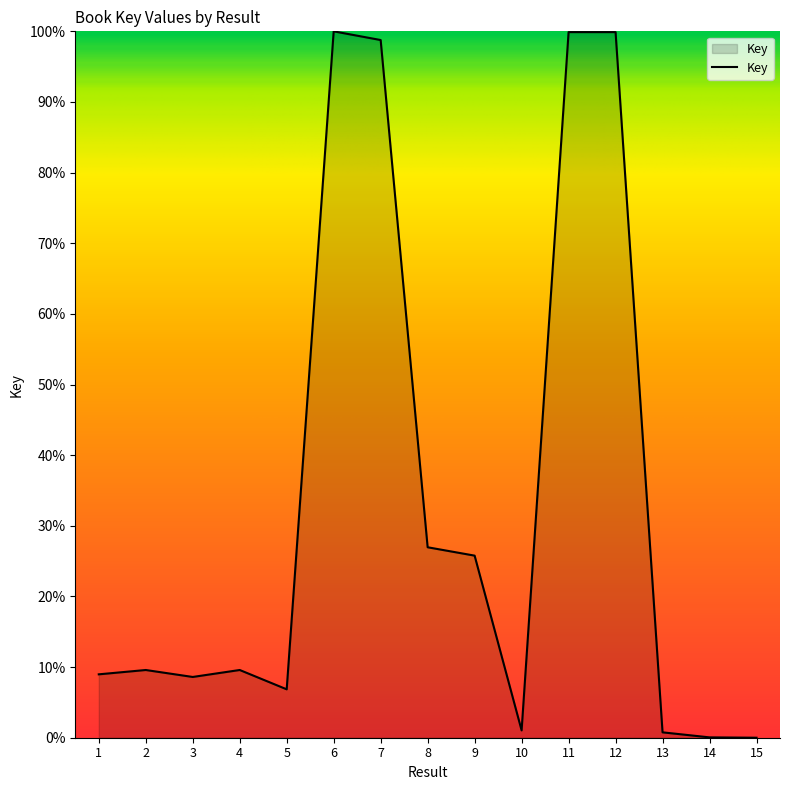

What is the difference between the maximum and minimum values?

100.0